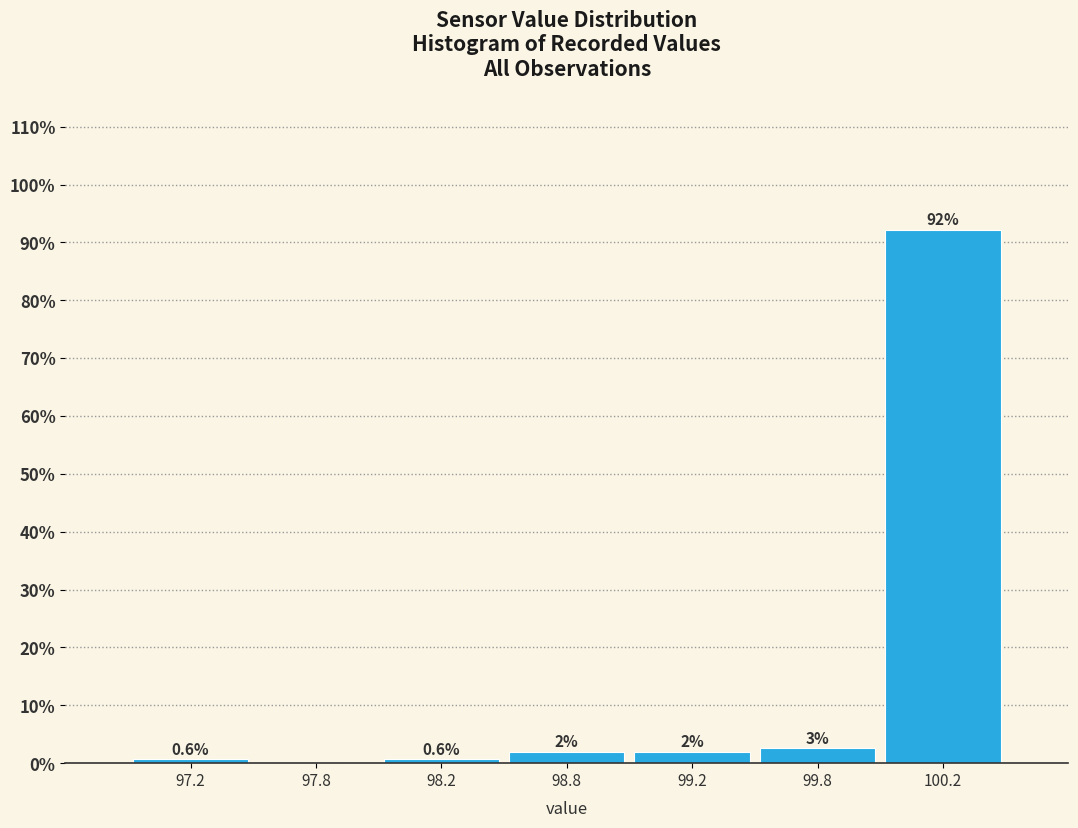

Between 98.8 and 97.2, which is larger?

98.8